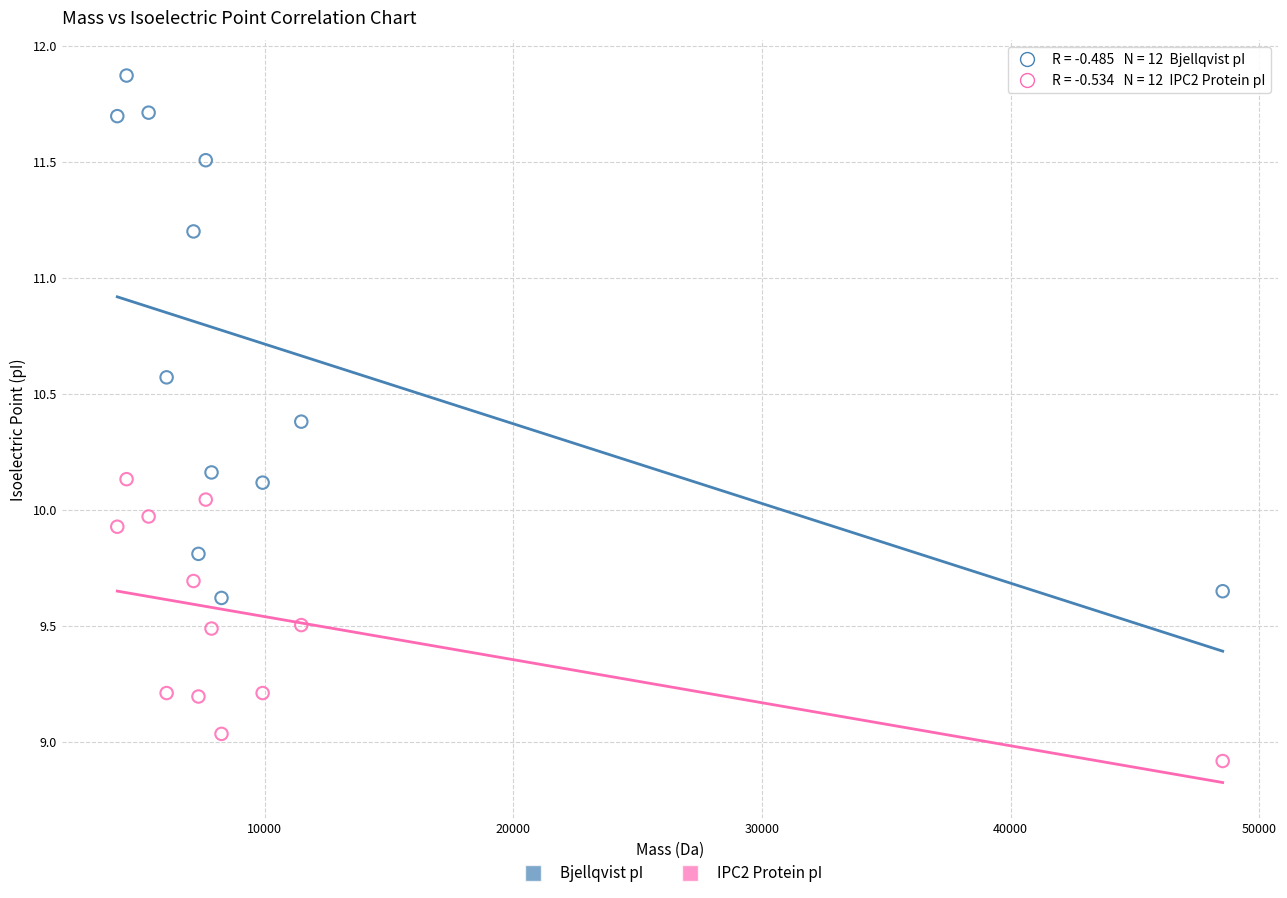

Across all data points, what is the range of X values (max minus min)?

44458.6